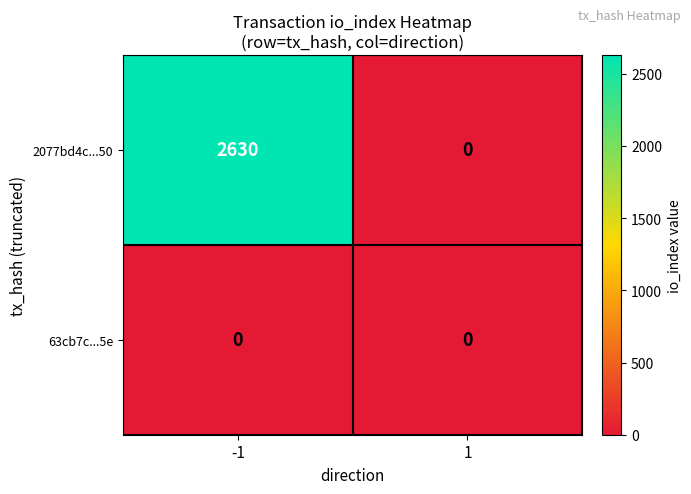

Reading left to right, extract all data points from this chart.

2077bd4c...50: 2630	0
63cb7c...5e: 0	0